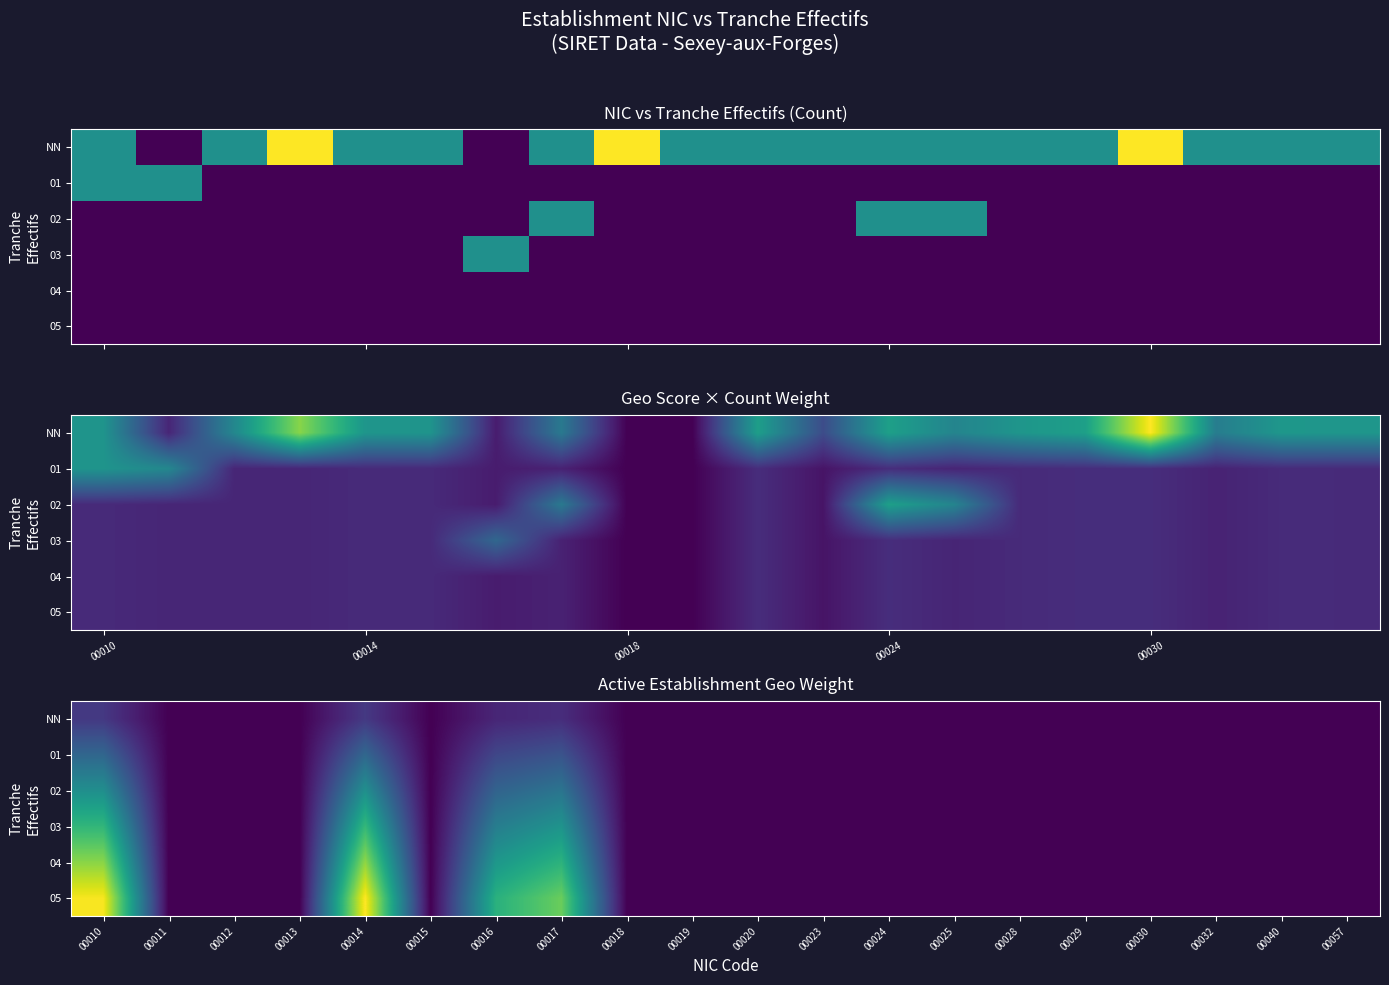

How many positive values does the 01 series have?

4